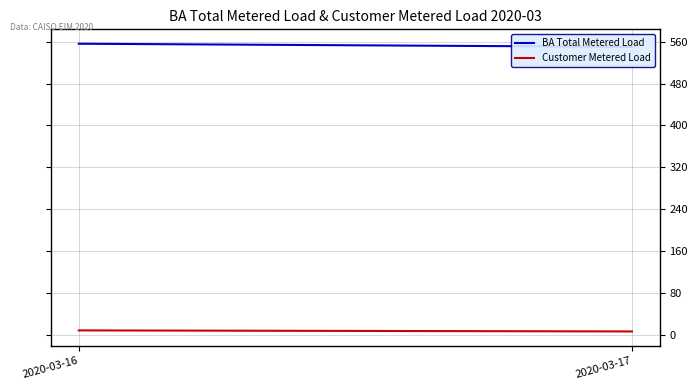

List the labels in order of BA Total Metered Load value, smallest first.

2020-03-17, 2020-03-16